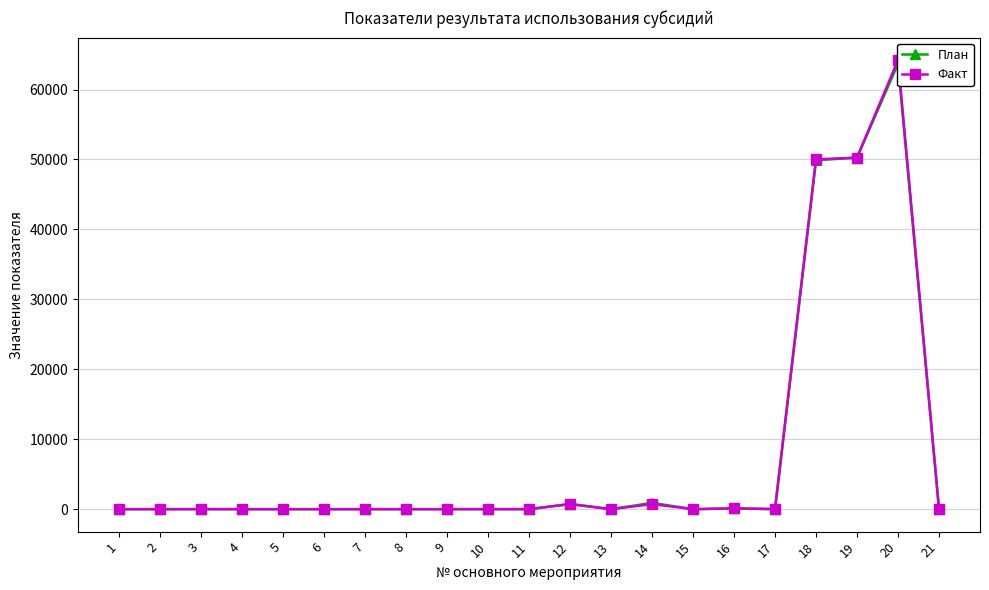

Rank the series by their average value, from lowest to highest.

План, Факт